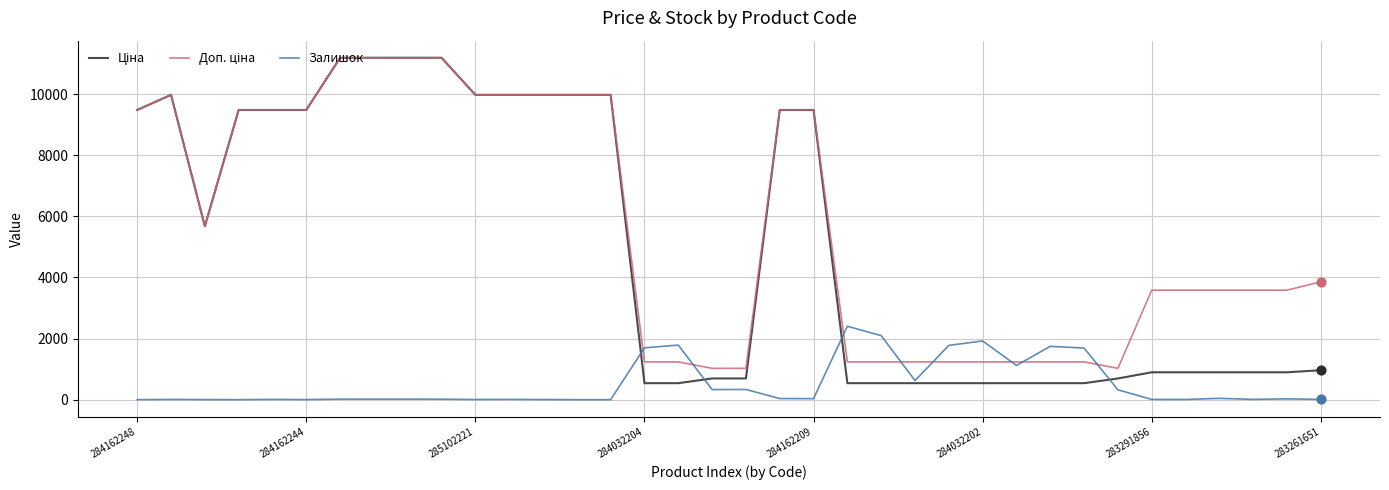

What is the greatest value displayed?

11188.2